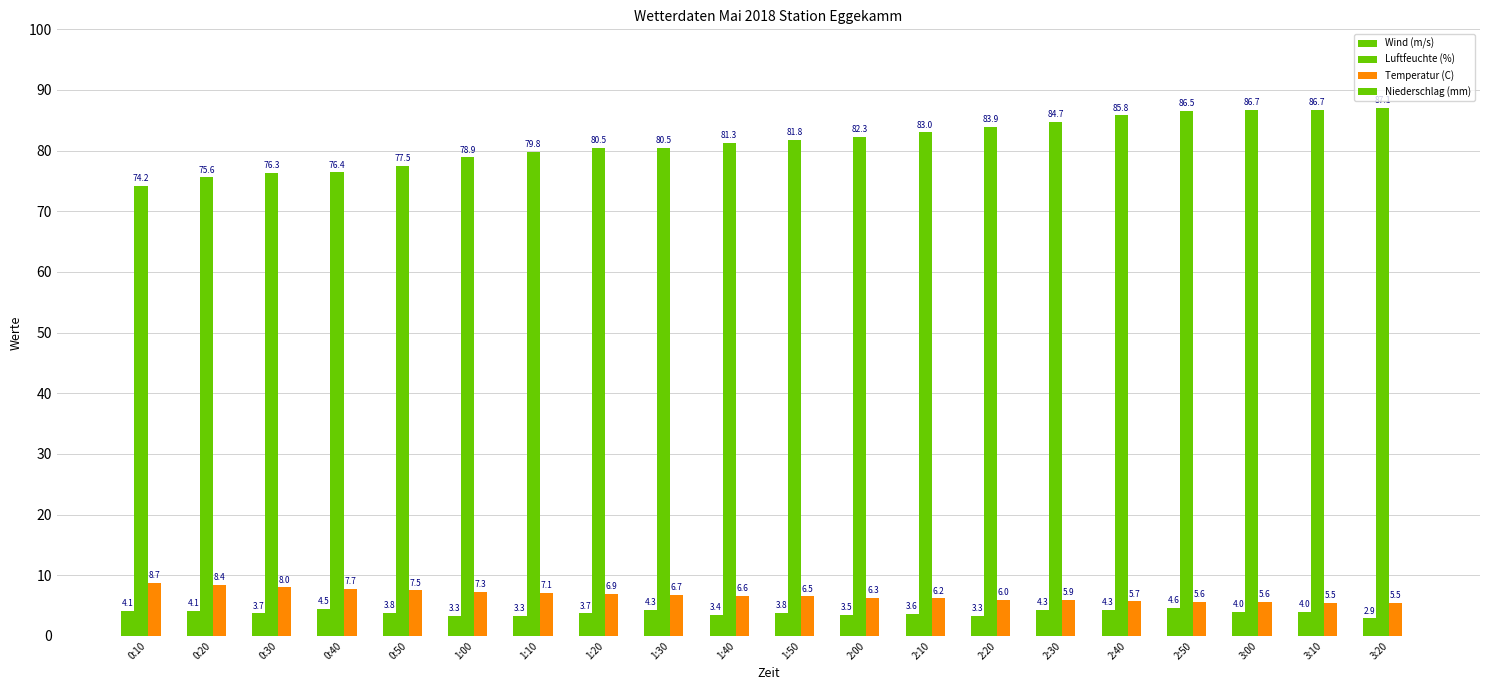

How many bars are there in total?

60